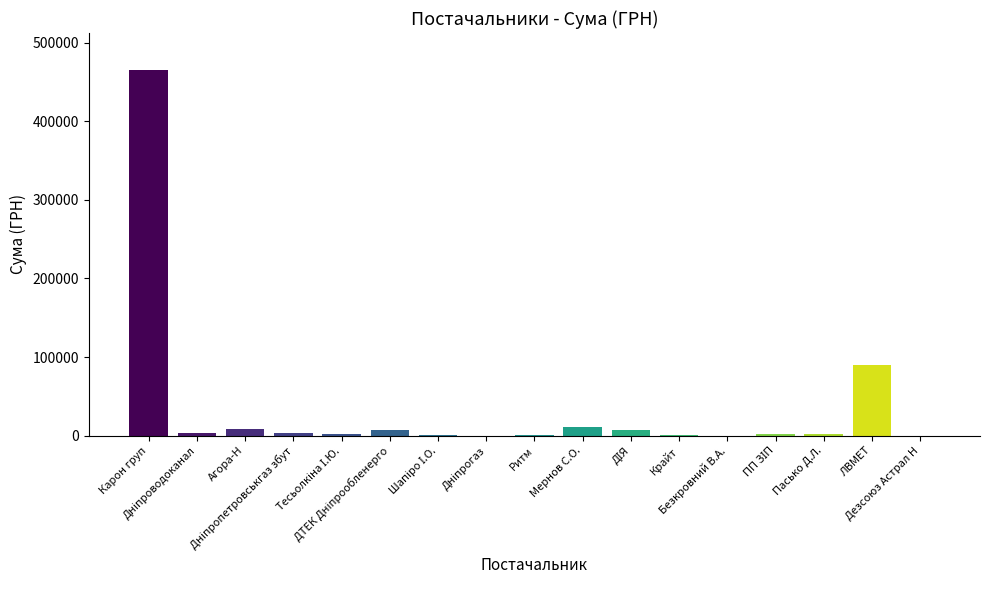

What is the sum of all values?

605503.3